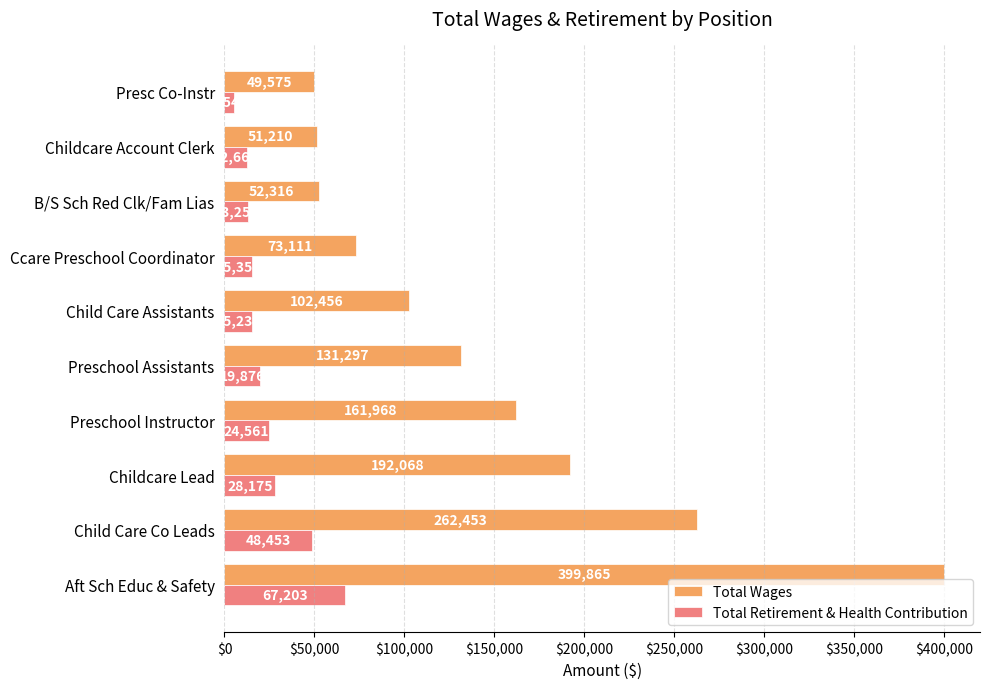

How many data points does each series have?

10